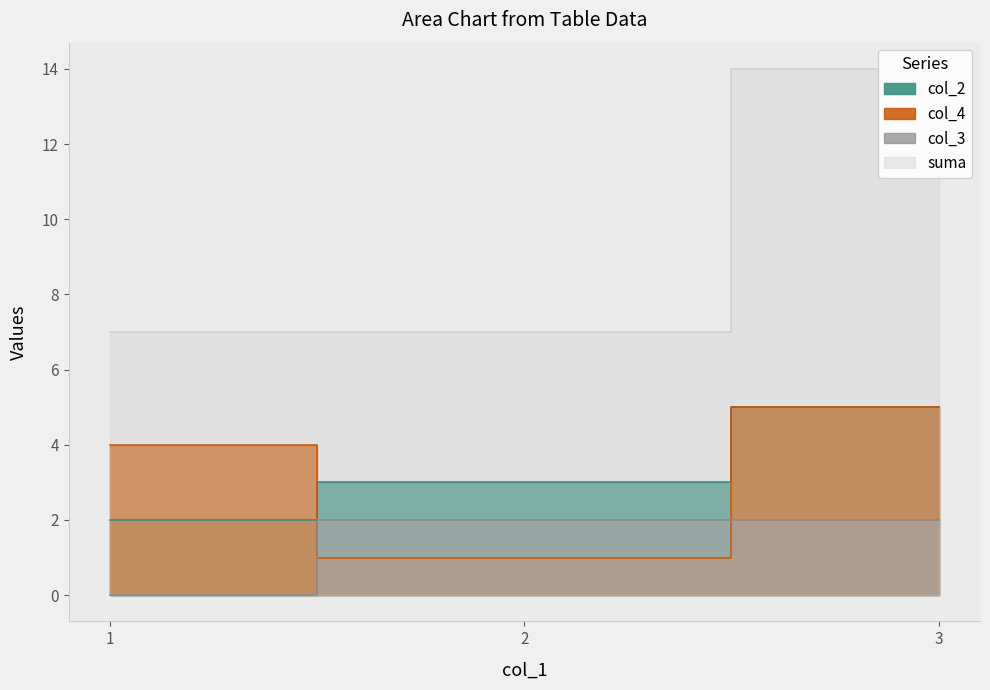

Rank the series by their maximum value, from lowest to highest.

col_3, col_2, col_4, suma